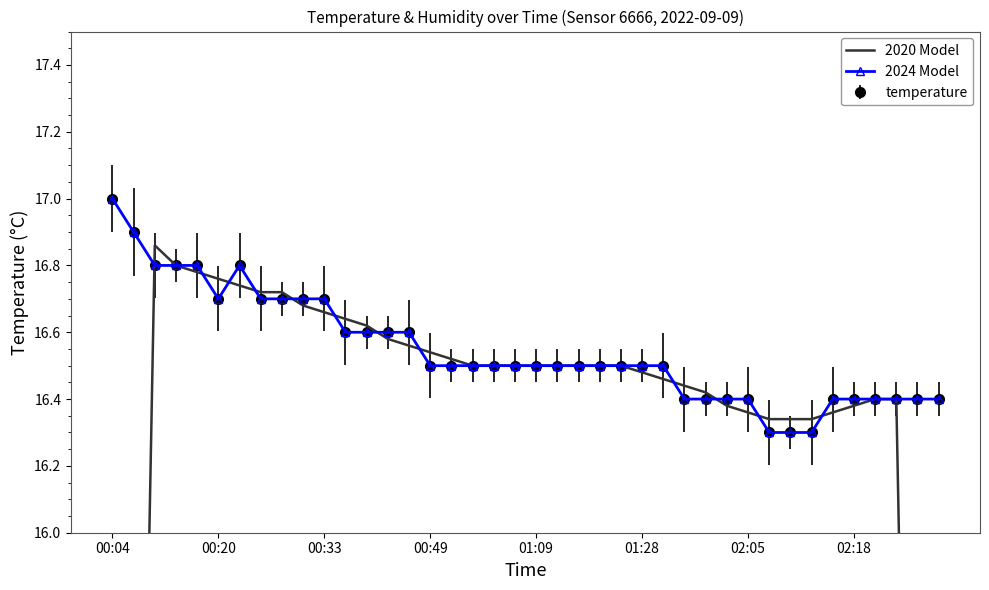

Reading right to left, list all the values displayed in this chart.

2020 Model: 9.8	13.1	16.4	16.4	16.4	16.4	16.3	16.3	16.3	16.4	16.4	16.4	16.4	16.5	16.5	16.5	16.5	16.5	16.5	16.5	16.5	16.5	16.5	16.5	16.5	16.6	16.6	16.6	16.6	16.7	16.7	16.7	16.7	16.7	16.8	16.8	16.8	16.9	13.5	10.1
2024 Model: 16.4	16.4	16.4	16.4	16.4	16.4	16.3	16.3	16.3	16.4	16.4	16.4	16.4	16.5	16.5	16.5	16.5	16.5	16.5	16.5	16.5	16.5	16.5	16.5	16.5	16.6	16.6	16.6	16.6	16.7	16.7	16.7	16.7	16.8	16.7	16.8	16.8	16.8	16.9	17.0